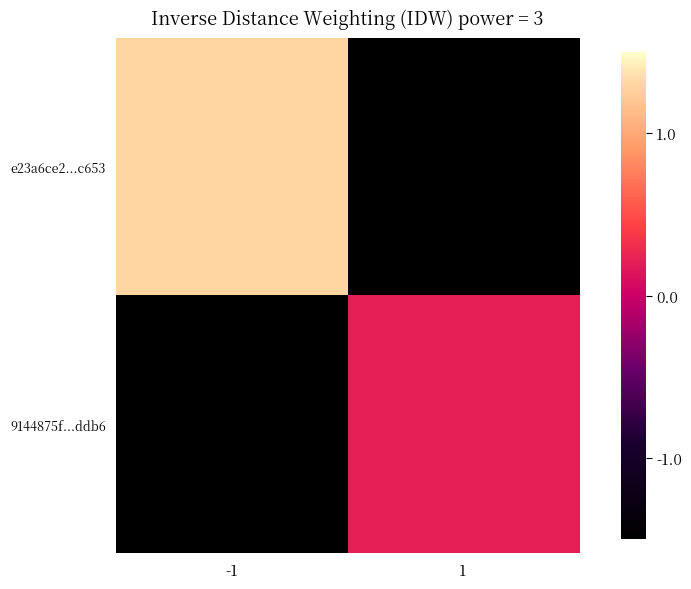

What is the total value across all series at -1?

-0.2